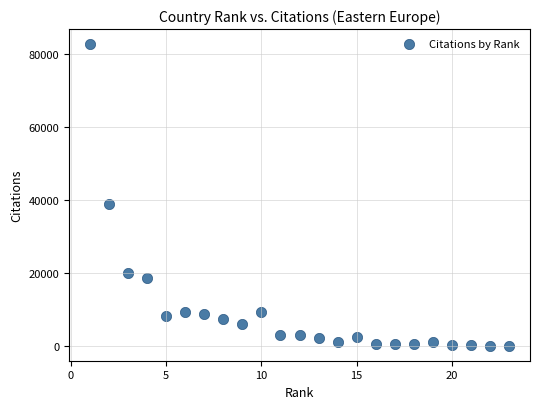

What Y value in the scatter plot is closest to 41385?

38946